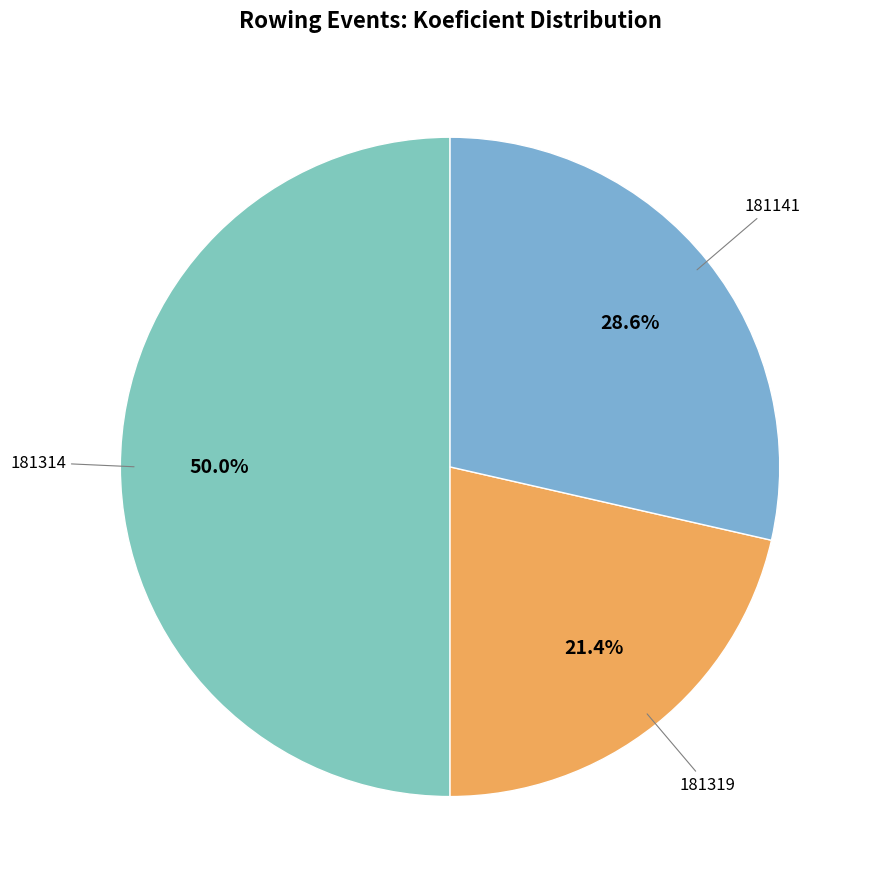

Which has a higher value, 181319 or 181314?

181314